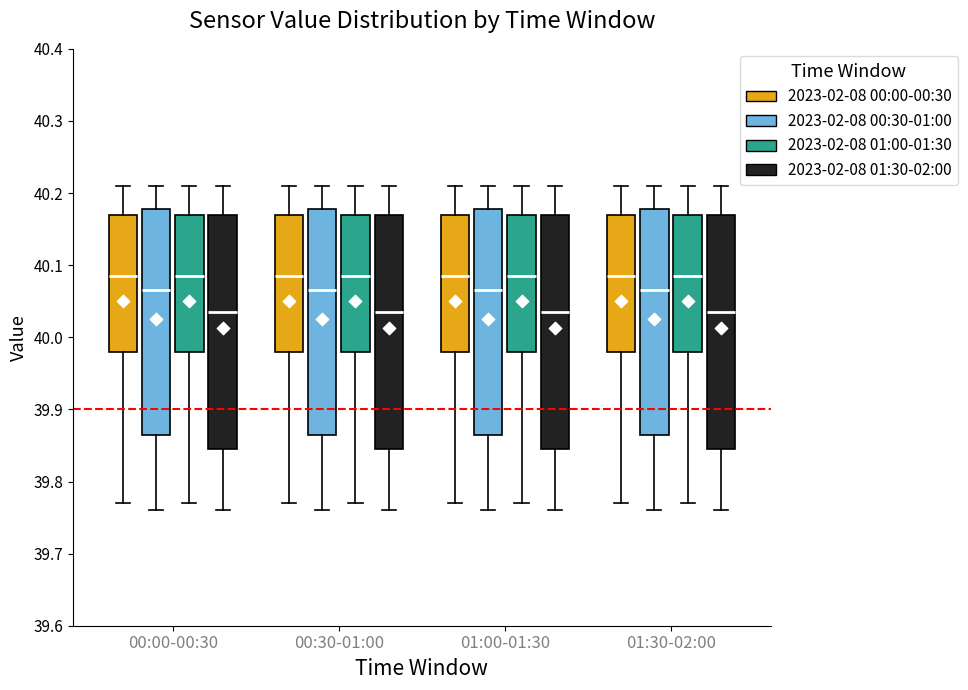

Reading left to right, transcribe this box plot: for each box, give where its median line is, the range the box spans, and where its two whiskers end, as read against the y-axis. The values are not printed on the chart, so give them approximately, as read against the axis.

00:00-00:30 (2023-02-08 00:00-00:30): median 40.09, box 39.98 to 40.17, whiskers 39.77 to 40.21
00:00-00:30 (2023-02-08 00:30-01:00): median 40.07, box 39.87 to 40.18, whiskers 39.76 to 40.21
00:00-00:30 (2023-02-08 01:00-01:30): median 40.09, box 39.98 to 40.17, whiskers 39.77 to 40.21
00:00-00:30 (2023-02-08 01:30-02:00): median 40.04, box 39.85 to 40.17, whiskers 39.76 to 40.21
00:30-01:00 (2023-02-08 00:00-00:30): median 40.09, box 39.98 to 40.17, whiskers 39.77 to 40.21
00:30-01:00 (2023-02-08 00:30-01:00): median 40.07, box 39.87 to 40.18, whiskers 39.76 to 40.21
00:30-01:00 (2023-02-08 01:00-01:30): median 40.09, box 39.98 to 40.17, whiskers 39.77 to 40.21
00:30-01:00 (2023-02-08 01:30-02:00): median 40.04, box 39.85 to 40.17, whiskers 39.76 to 40.21
01:00-01:30 (2023-02-08 00:00-00:30): median 40.09, box 39.98 to 40.17, whiskers 39.77 to 40.21
01:00-01:30 (2023-02-08 00:30-01:00): median 40.07, box 39.87 to 40.18, whiskers 39.76 to 40.21
01:00-01:30 (2023-02-08 01:00-01:30): median 40.09, box 39.98 to 40.17, whiskers 39.77 to 40.21
01:00-01:30 (2023-02-08 01:30-02:00): median 40.04, box 39.85 to 40.17, whiskers 39.76 to 40.21
01:30-02:00 (2023-02-08 00:00-00:30): median 40.09, box 39.98 to 40.17, whiskers 39.77 to 40.21
01:30-02:00 (2023-02-08 00:30-01:00): median 40.07, box 39.87 to 40.18, whiskers 39.76 to 40.21
01:30-02:00 (2023-02-08 01:00-01:30): median 40.09, box 39.98 to 40.17, whiskers 39.77 to 40.21
01:30-02:00 (2023-02-08 01:30-02:00): median 40.04, box 39.85 to 40.17, whiskers 39.76 to 40.21